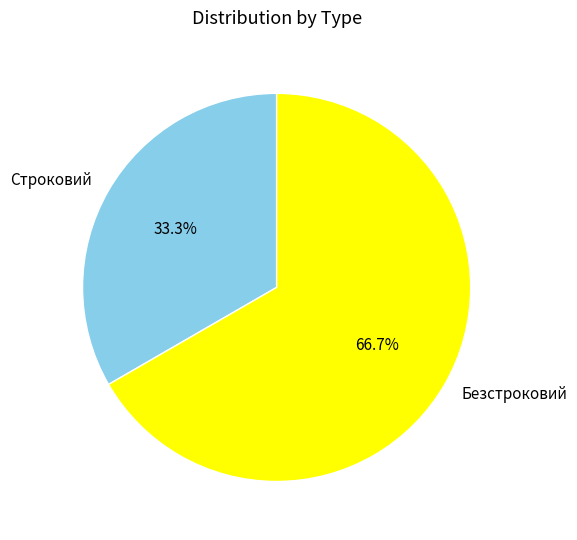

Which slice is the smallest?

Строковий